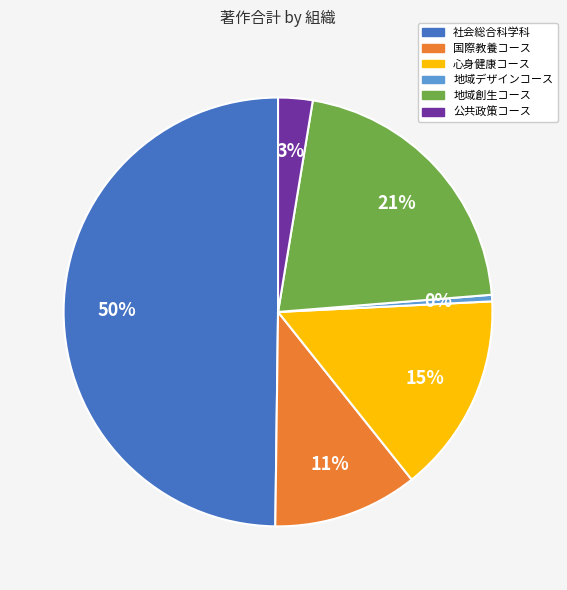

Does 地域創生コース account for over 50% of the chart?

No